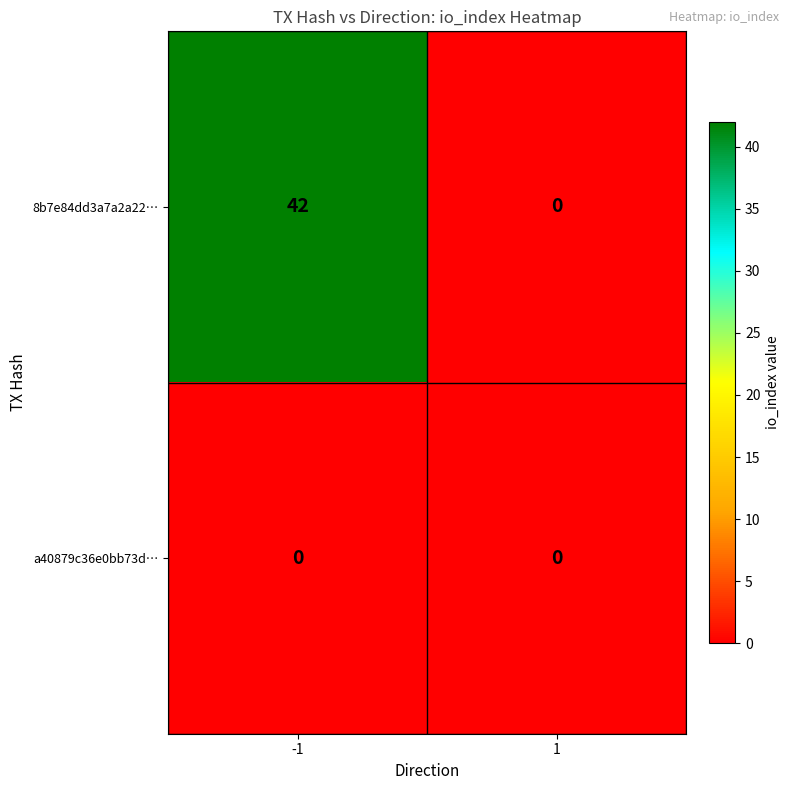

What is the greatest value displayed?

42